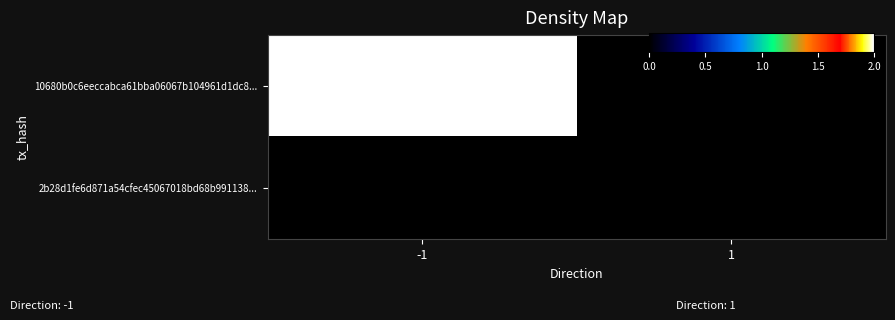

Which series has the largest total across all categories?

10680b0c6eeccabca61bba06067b104961d1dc8...